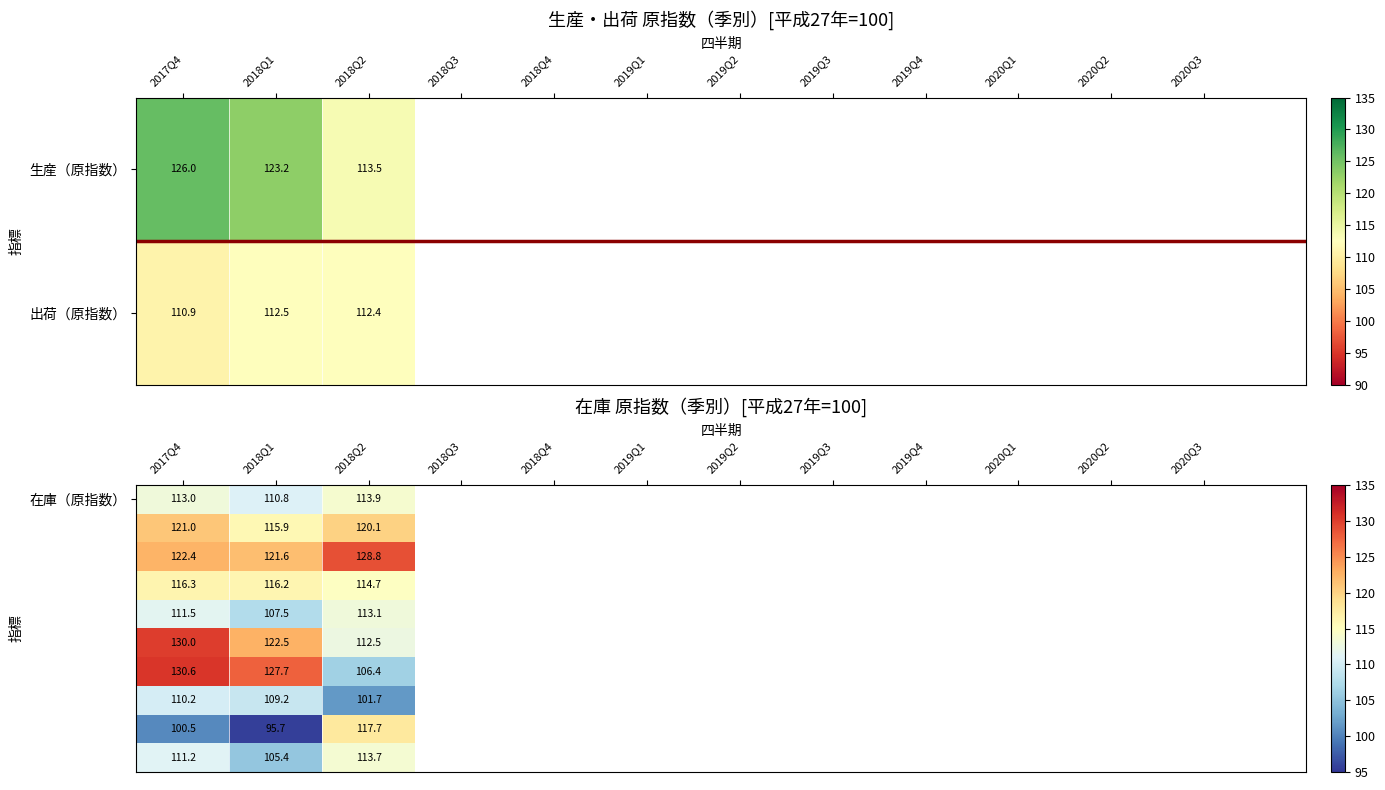

The value of 出荷（原指数） at 2018Q1 is 112.5. True or false?

True